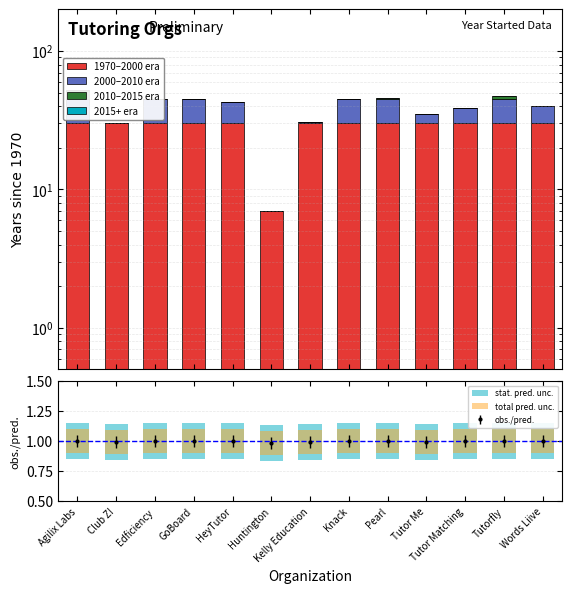

What is the label of the 10th bar from the left?

Tutor Me